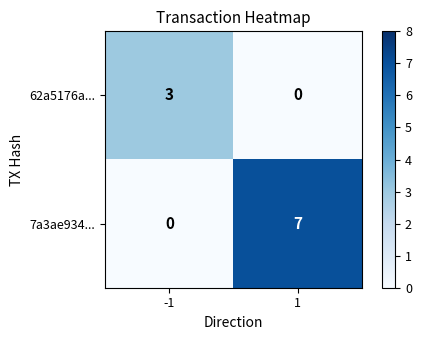

Reading right to left, transcribe all the data shown in this chart.

62a5176a...: 0	3
7a3ae934...: 7	0